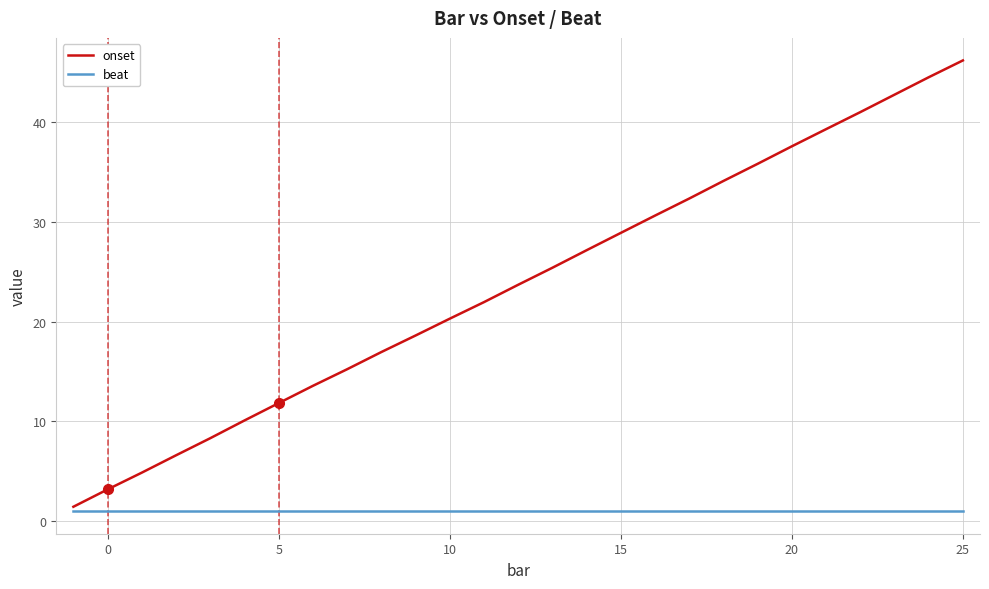

Which series has the largest range (max minus min)?

onset